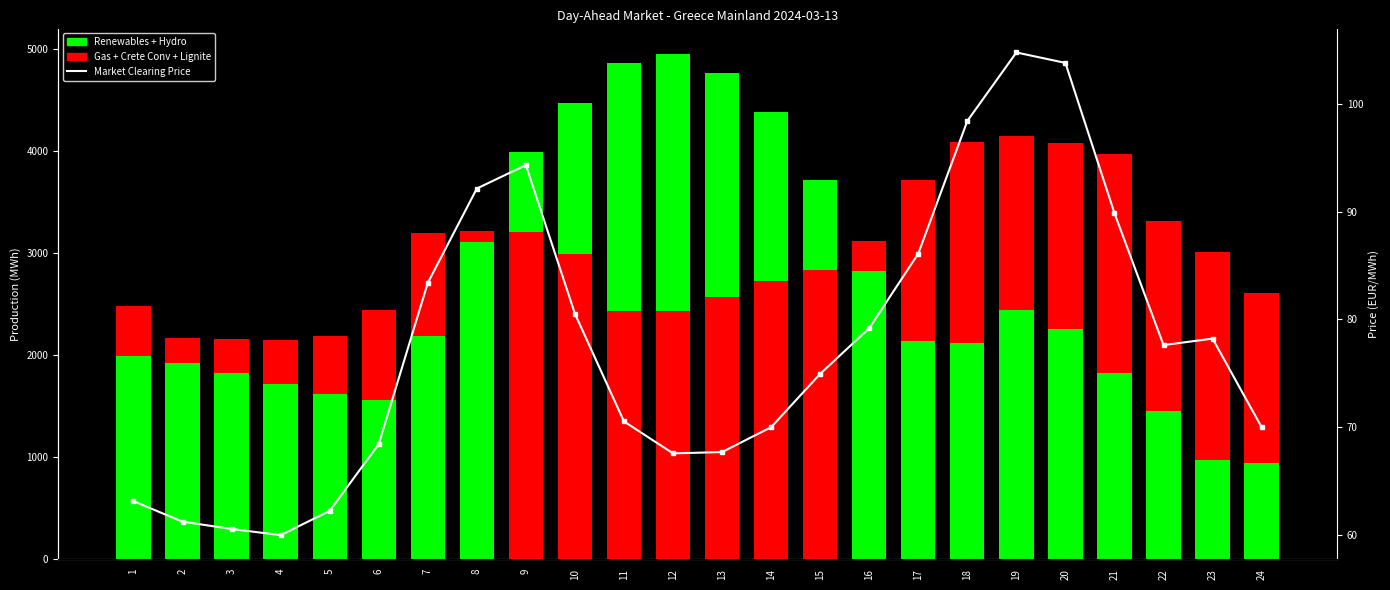

Reading left to right, what are all the values shown in this chart?

1=63.1	2=61.2	3=60.5	4=60.0	5=62.2	6=68.4	7=83.4	8=92.2	9=94.3	10=80.5	11=70.5	12=67.6	13=67.7	14=70.0	15=75.0	16=79.2	17=86.1	18=98.4	19=104.8	20=103.8	21=89.9	22=77.6	23=78.2	24=70.0